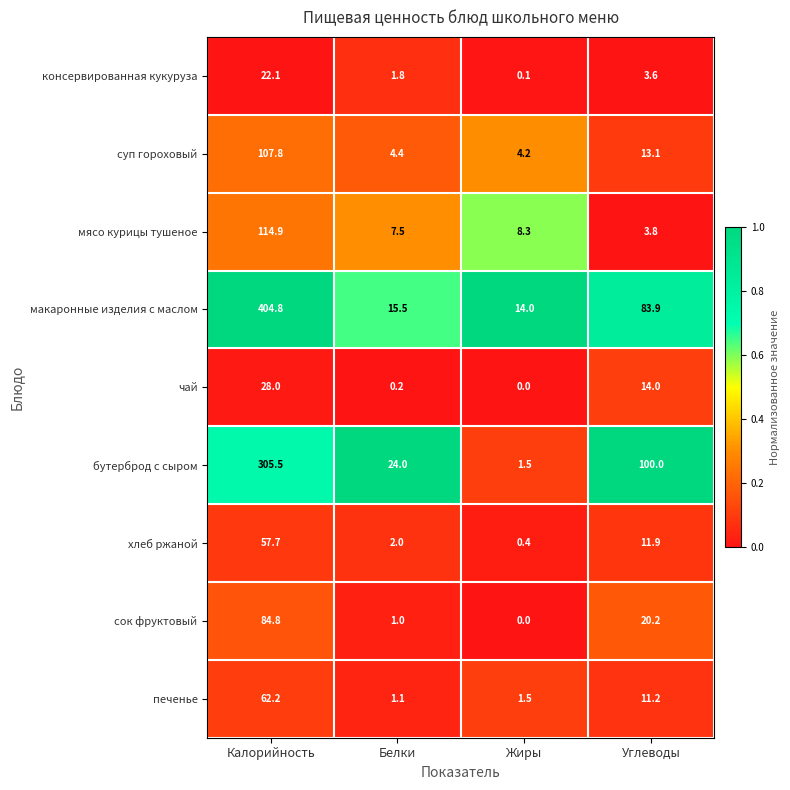

At Углеводы, list the series in order from largest to smallest.

бутерброд с сыром, макаронные изделия с маслом, сок фруктовый, чай, суп гороховый, хлеб ржаной, печенье, мясо курицы тушеное, консервированная кукуруза